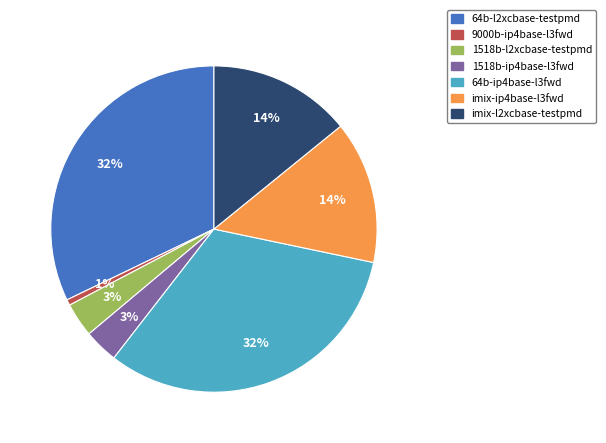

To the nearest percent, what is the average slice percentage?

14%